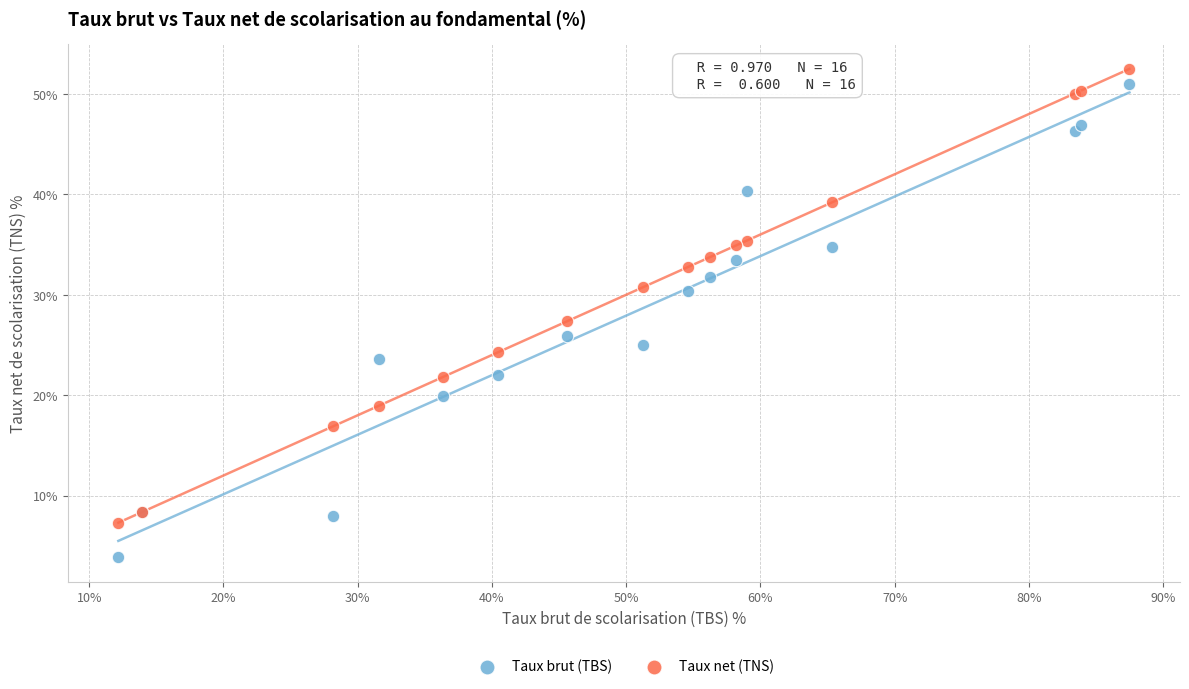

Which series reaches the minimum Y coordinate?

Taux brut (TBS)